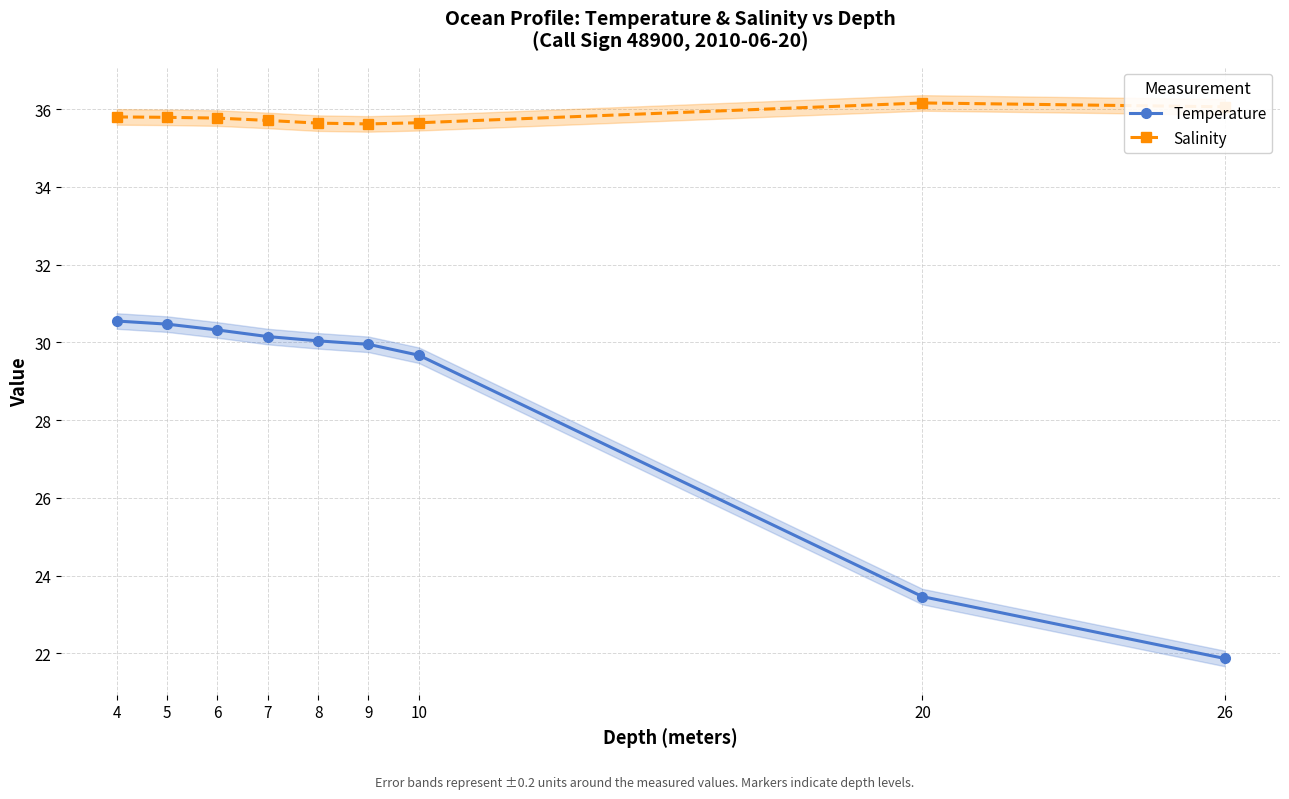

At which category is the sum across all series the highest?

4